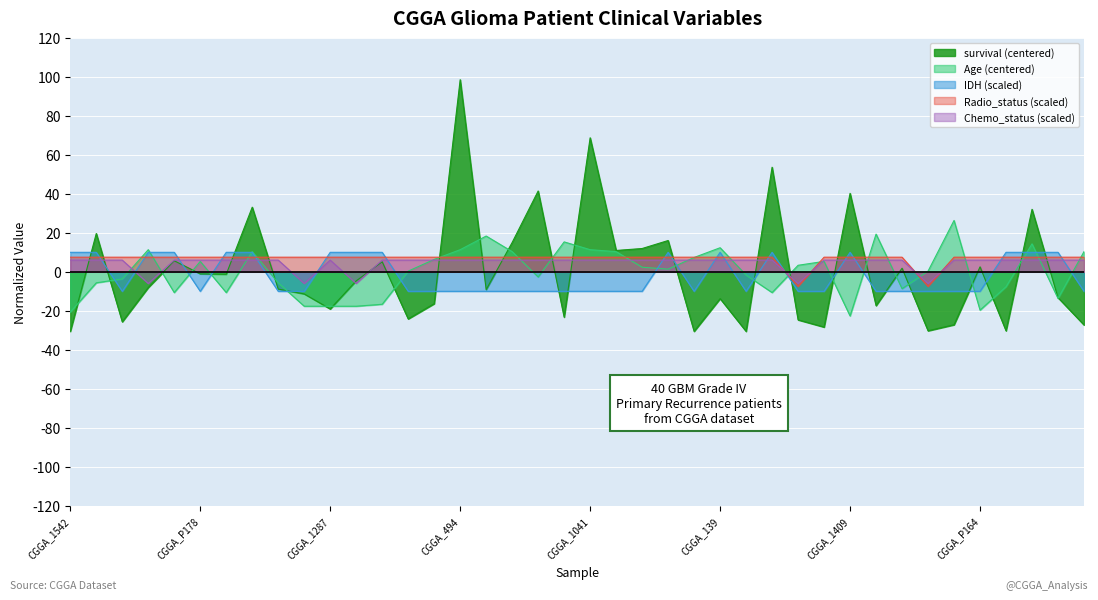

What is the highest value of the survival series?

98.5